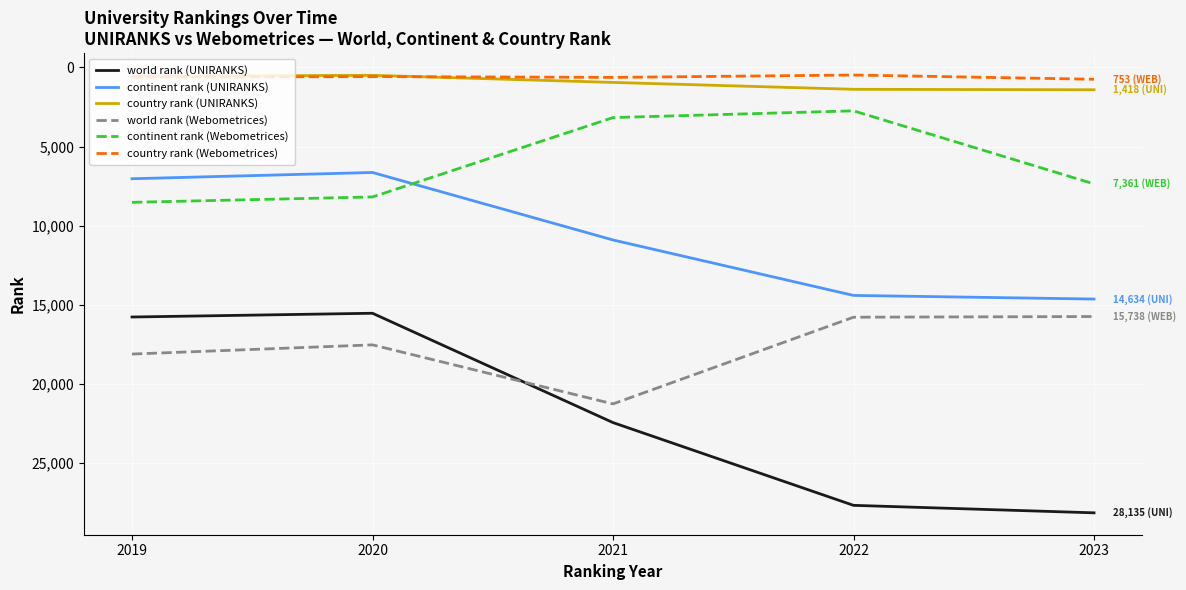

At which category is the sum across all series the highest?

2023